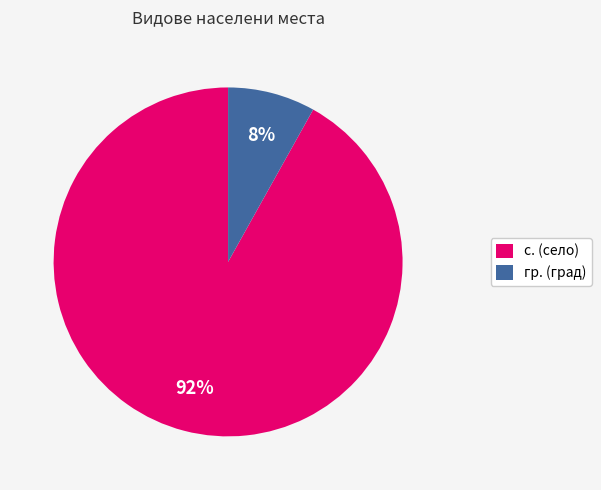

How many slices are in this pie chart?

2